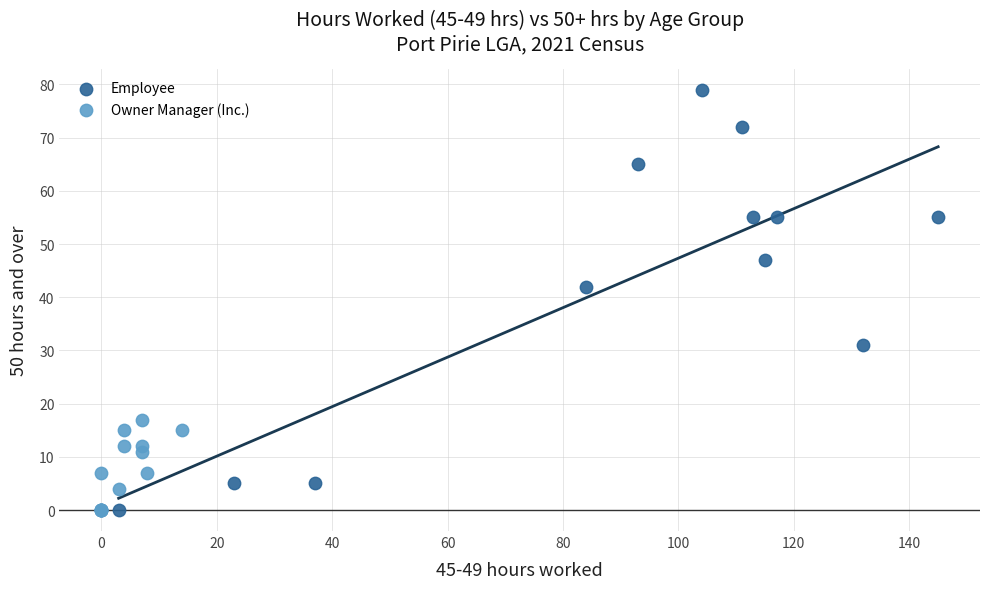

Which series reaches the maximum Y coordinate?

Employee